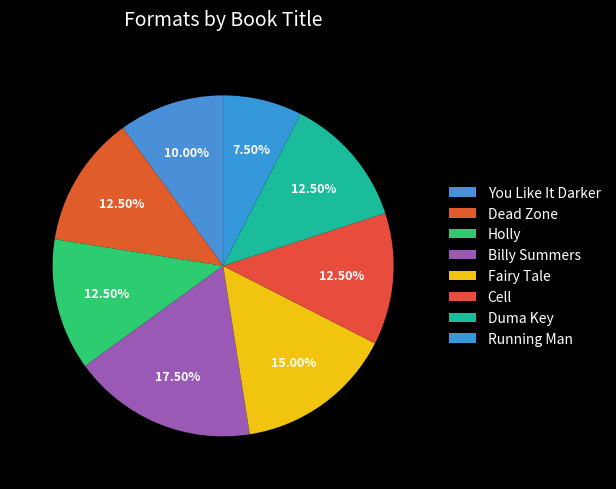

Does Running Man account for over 50% of the chart?

No